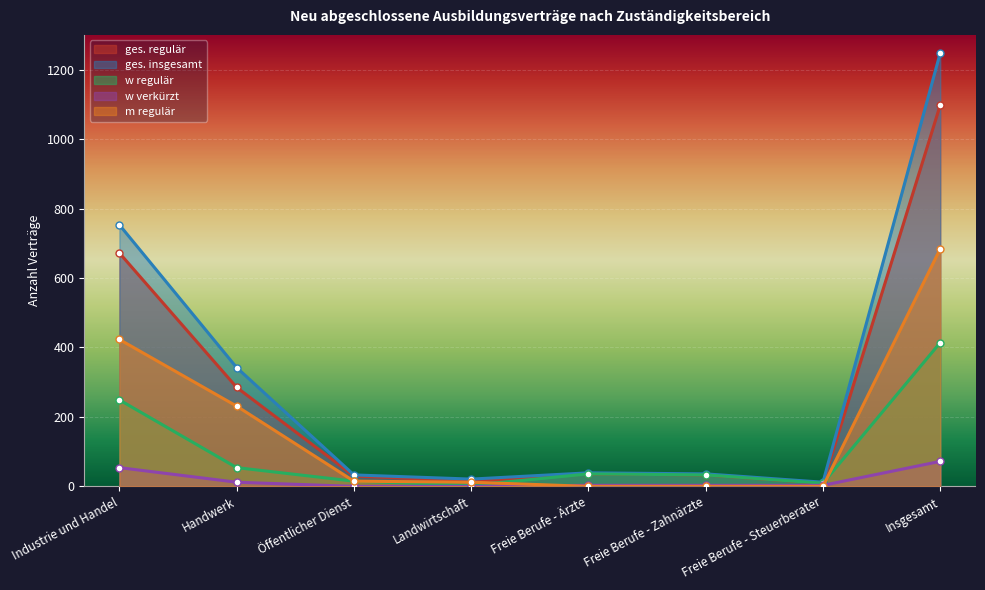

What is the spread (max minus min) of values at Industrie und Handel?

699